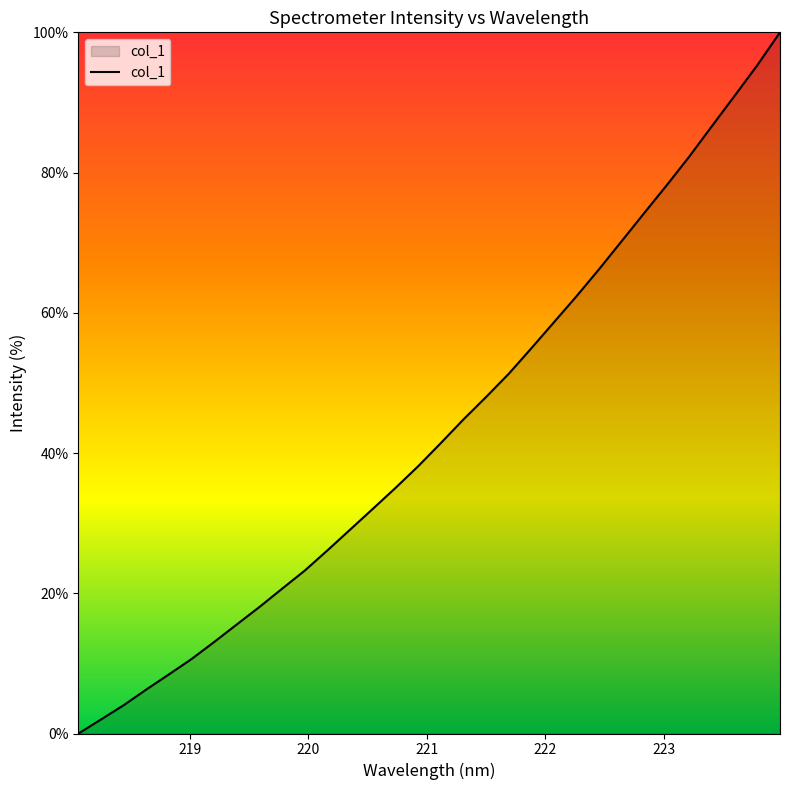

What is the greatest value displayed?

100.0